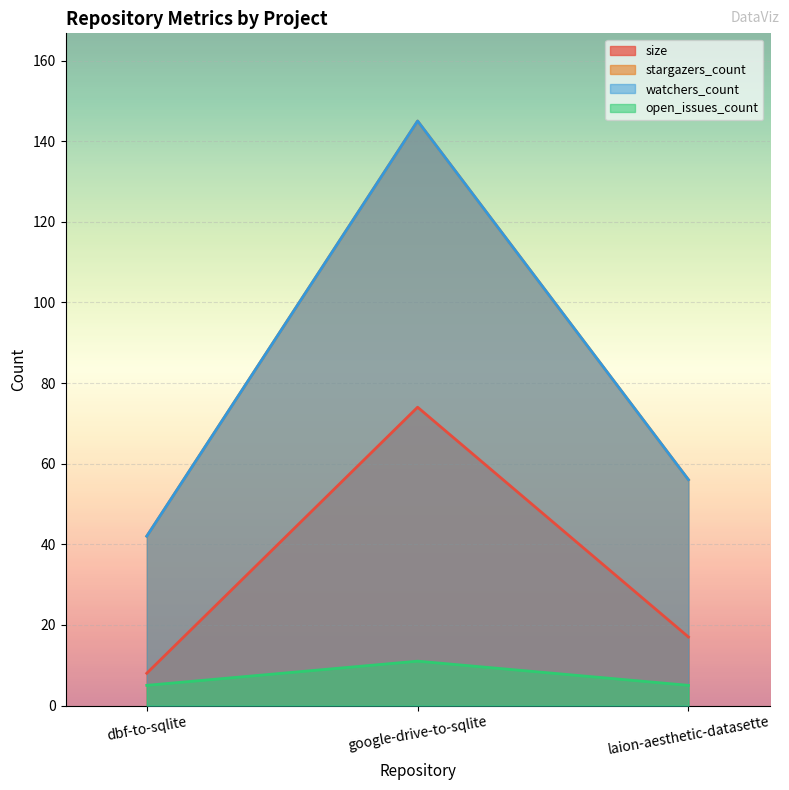

Rank the series by their maximum value, from highest to lowest.

stargazers_count, watchers_count, size, open_issues_count